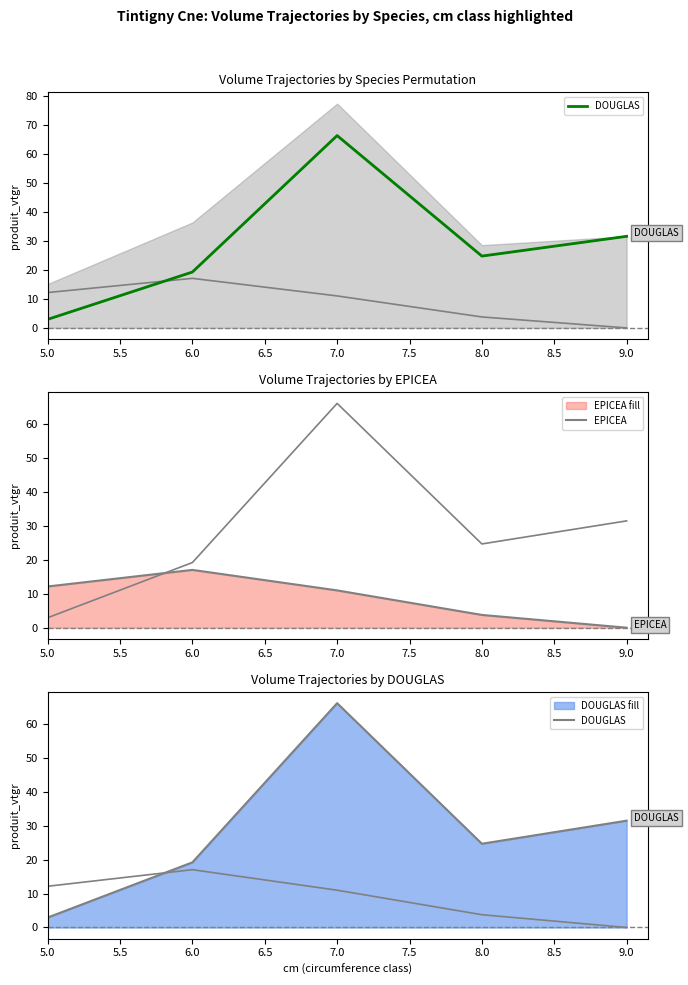

The EPICEA series shows 29.5 at 6.0. True or false?

False